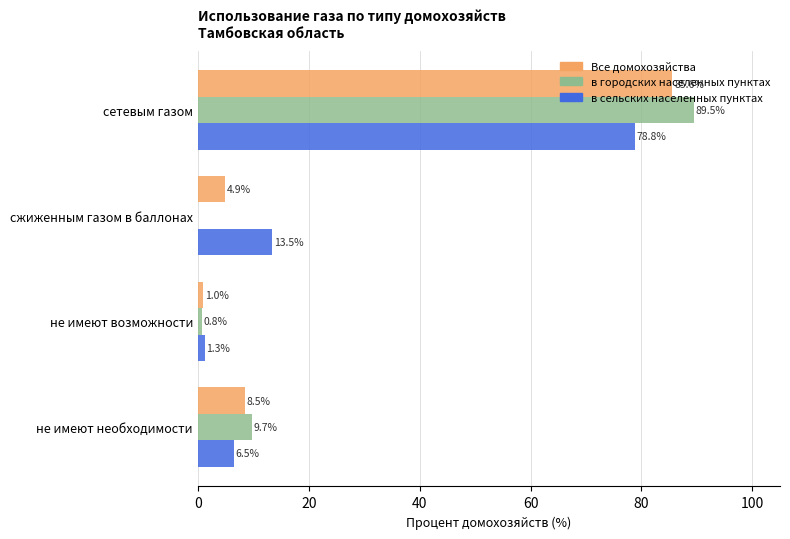

Between сетевым газом and не имеют возможности, which series saw the biggest shift?

в городских населенных пунктах